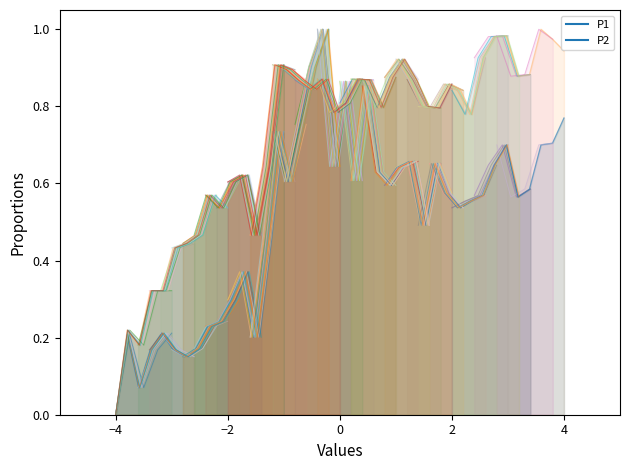

Which series ends up on top after the final intersection of P2 and P1?

P2